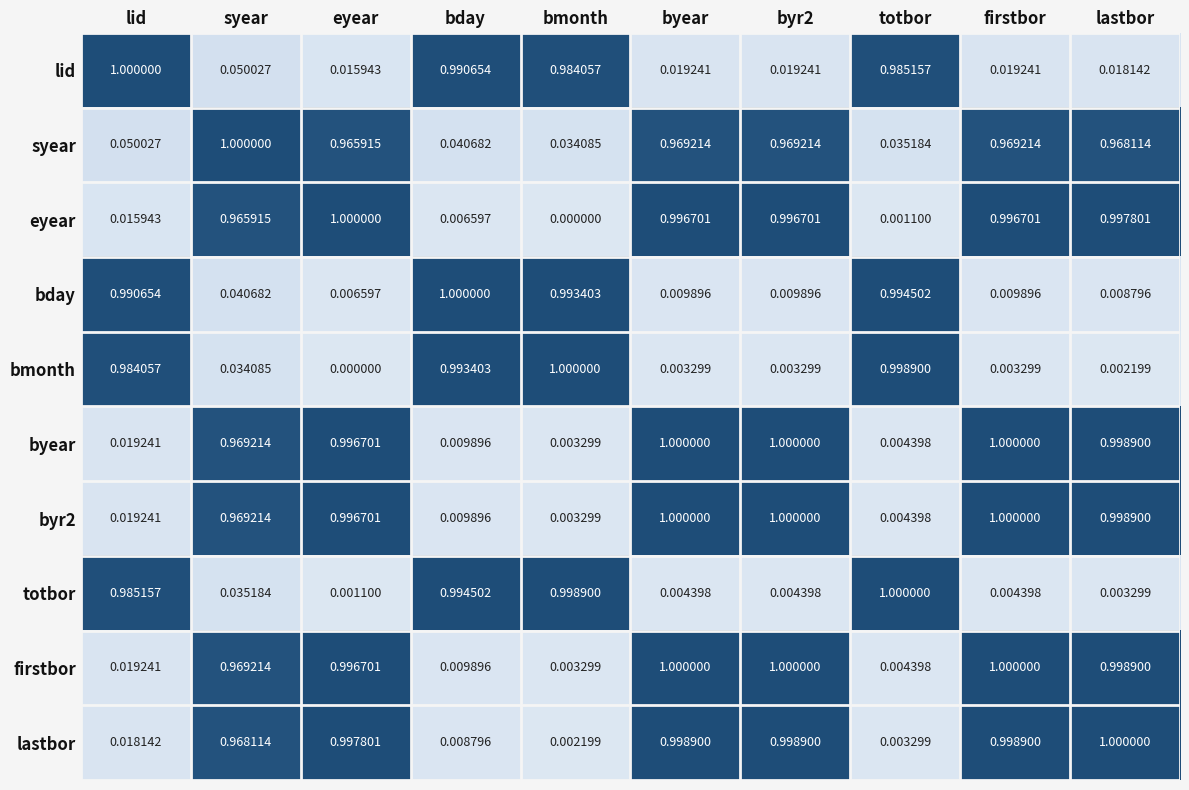

Is the value of lastbor at byear greater than the value of firstbor at firstbor?

No